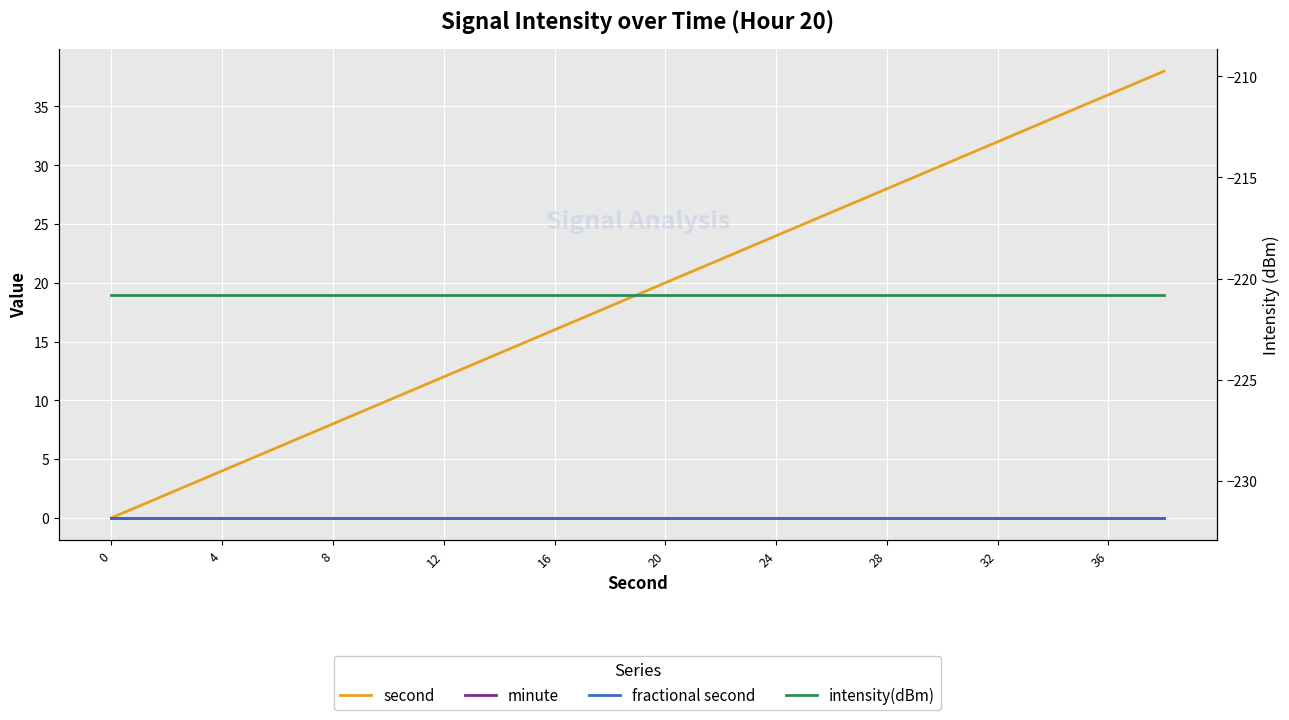

Which has a higher value, 8 or 14?

14